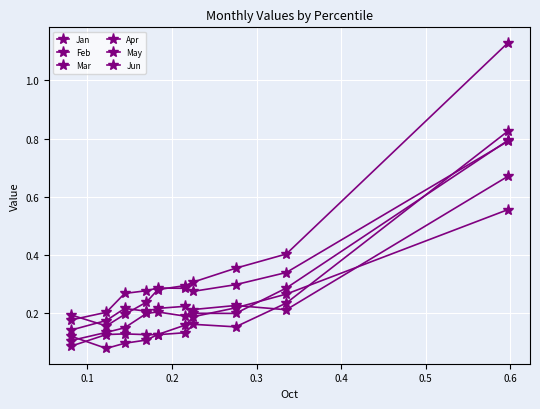

How many lines are shown in the chart?

6